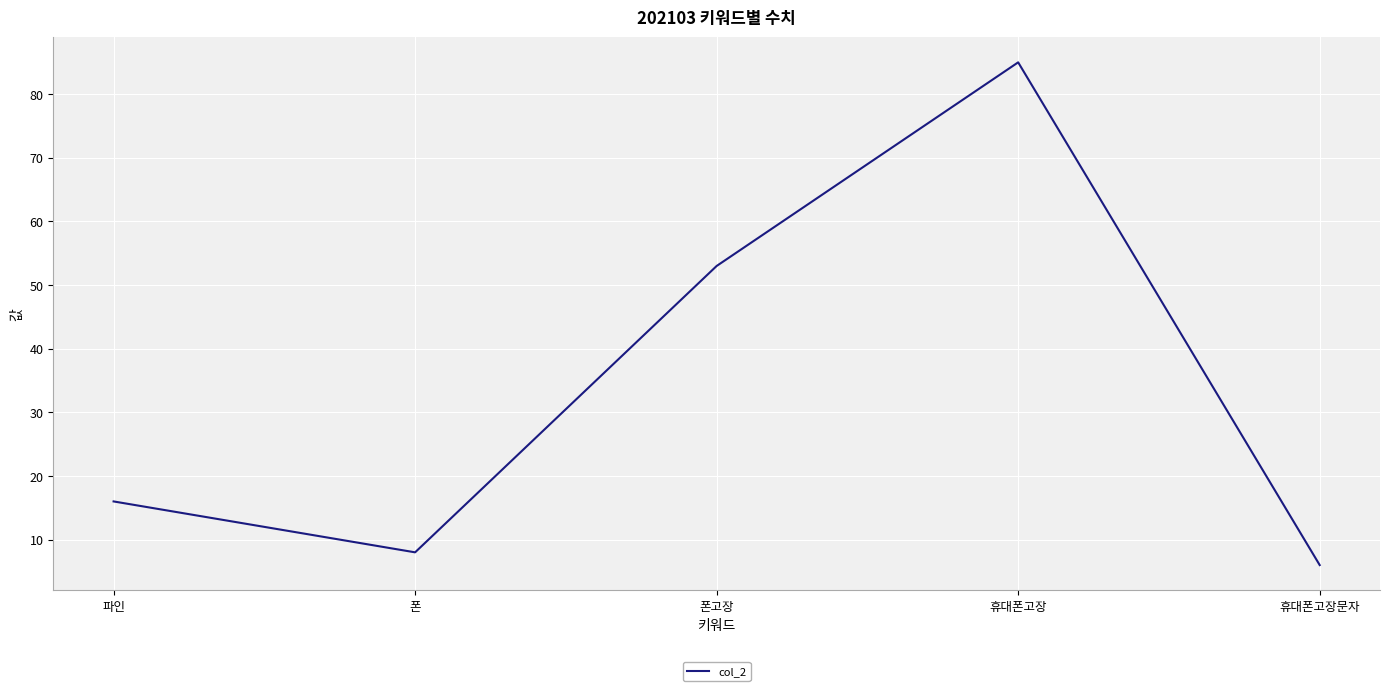

Where is the first local maximum?

휴대폰고장